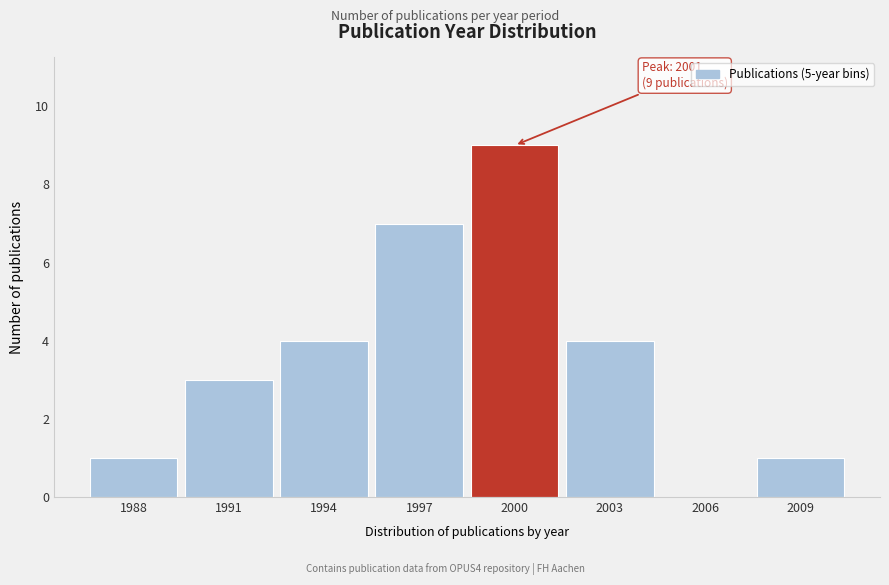

Reading left to right, what are all the values shown in this chart?

1988=1	1991=3	1994=4	1997=7	2000=9	2003=4	2006=0	2009=1